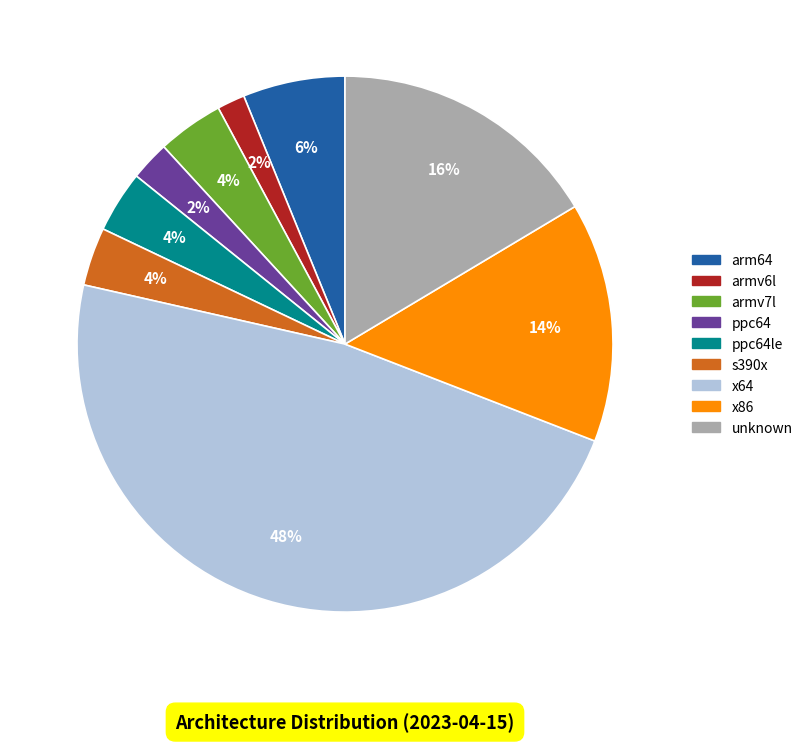

Which category has the biggest portion of the pie?

x64